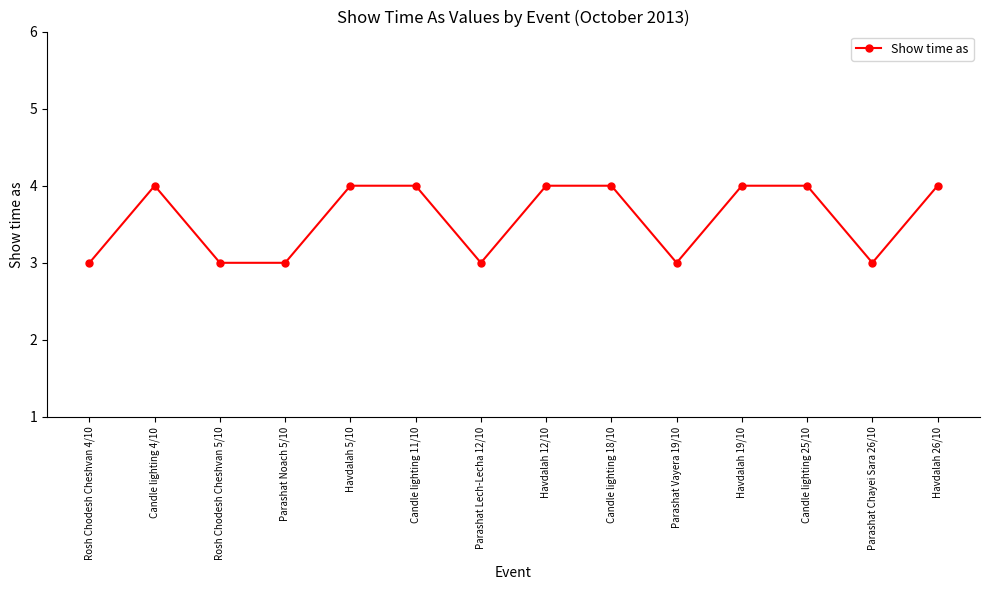

What is the sum of all values?

50